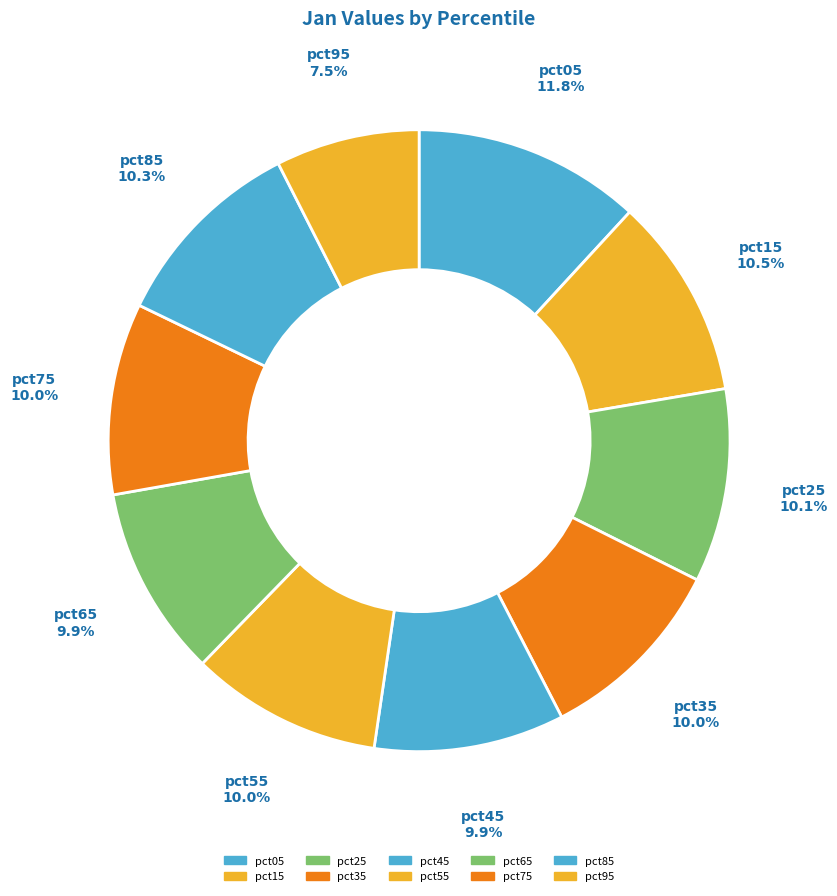

To the nearest percent, what is the difference between the pct85 and pct95 slice percentages?

3%